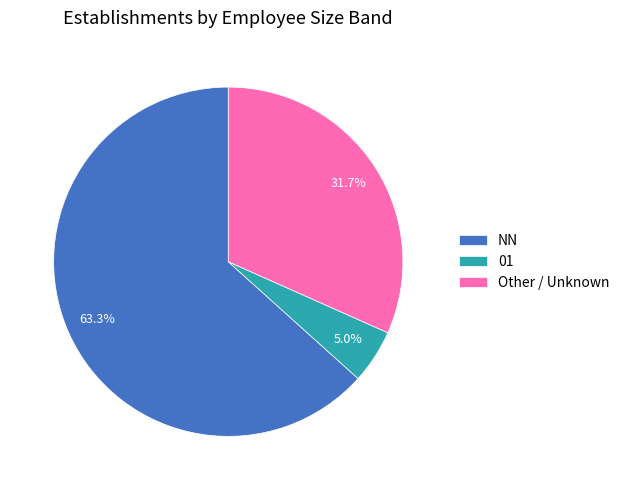

Between 01 and NN, which is larger?

NN